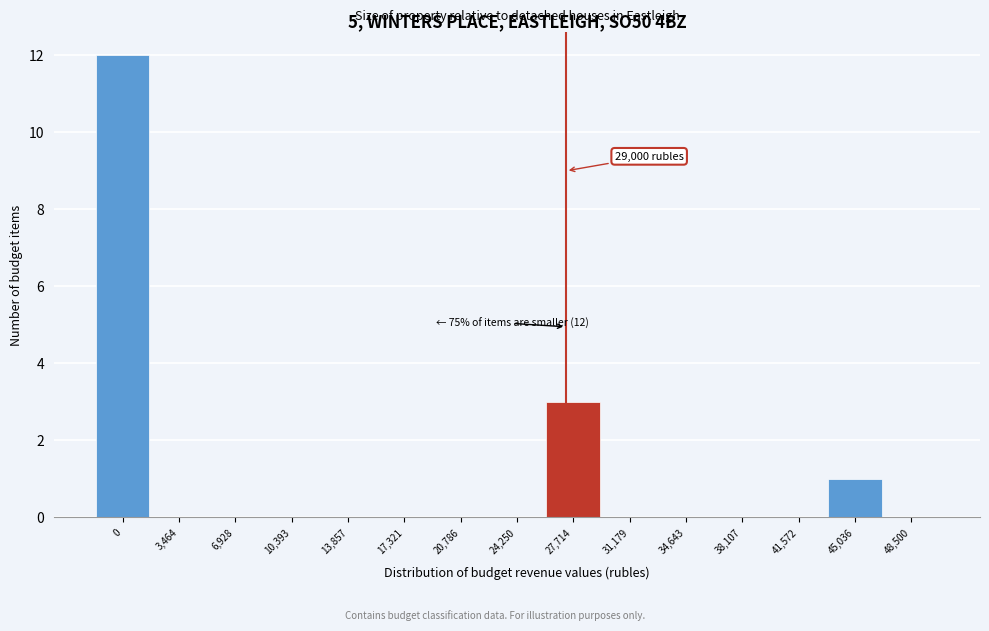

Reading left to right, transcribe all the data shown in this chart.

0=12	3,464=0	6,928=0	10,393=0	13,857=0	17,321=0	20,786=0	24,250=0	27,714=3	31,179=0	34,643=0	38,107=0	41,572=0	45,036=1	48,500=0